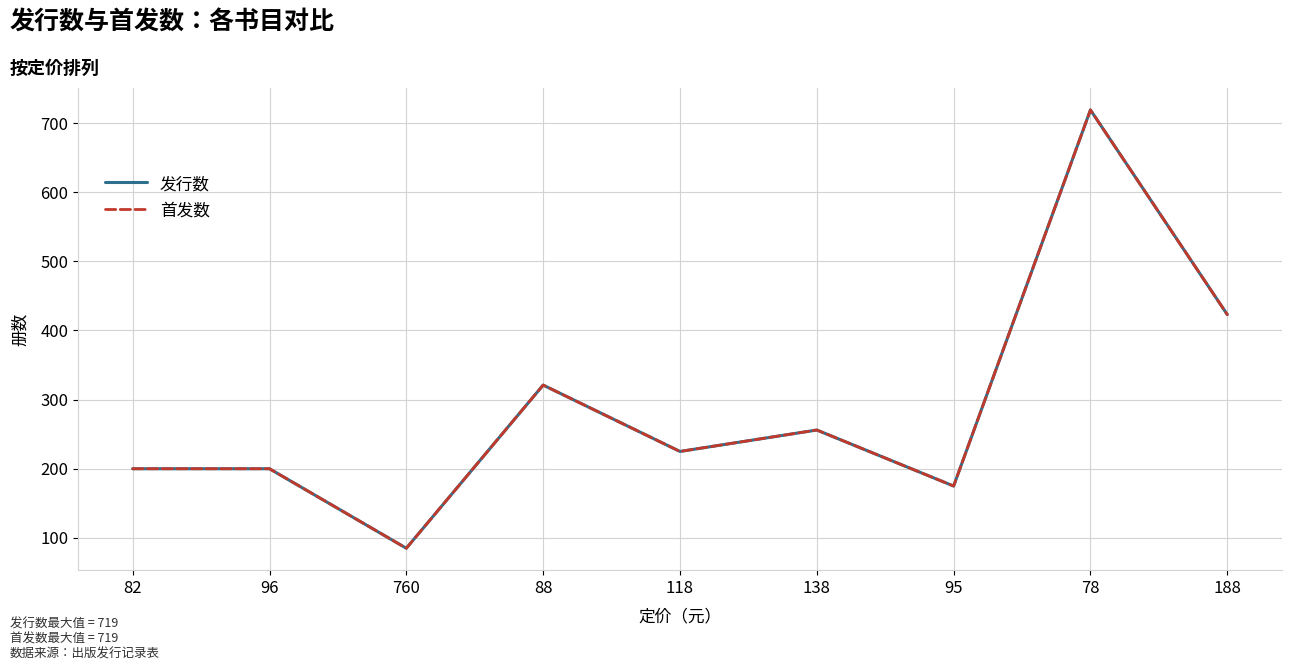

At which label is 发行数 closest to 402?

188